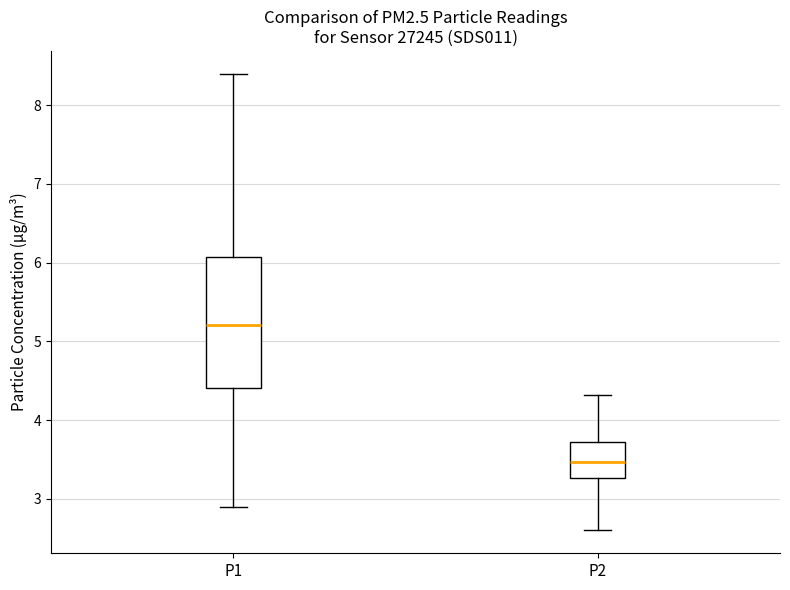

Where is the lower edge of the box for P1 on the y-axis? The values are not printed on the chart, so give them approximately, as read against the axis.

4.4